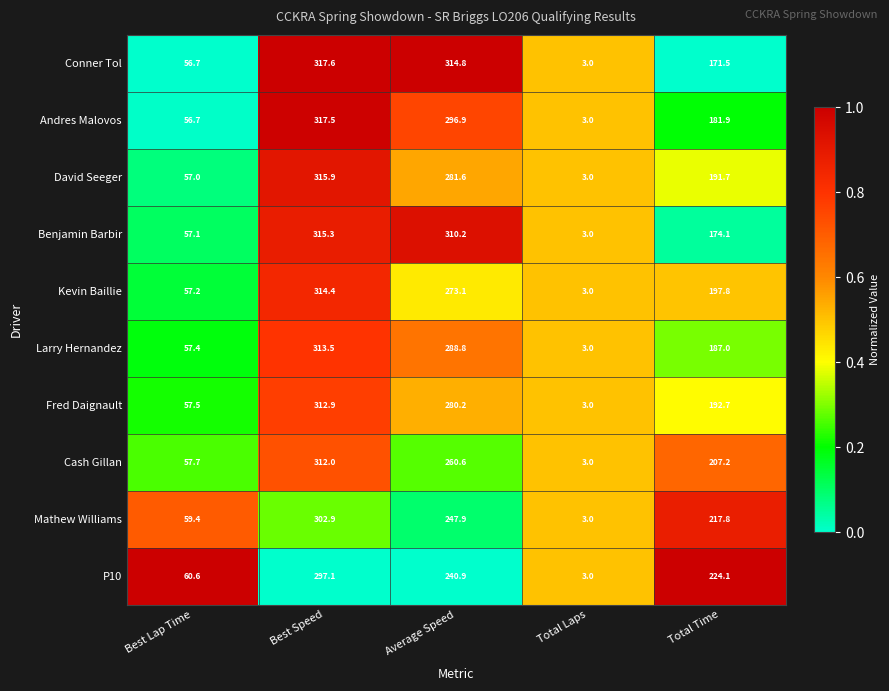

What is the difference between the David Seeger values at Best Lap Time and Best Speed?

258.9